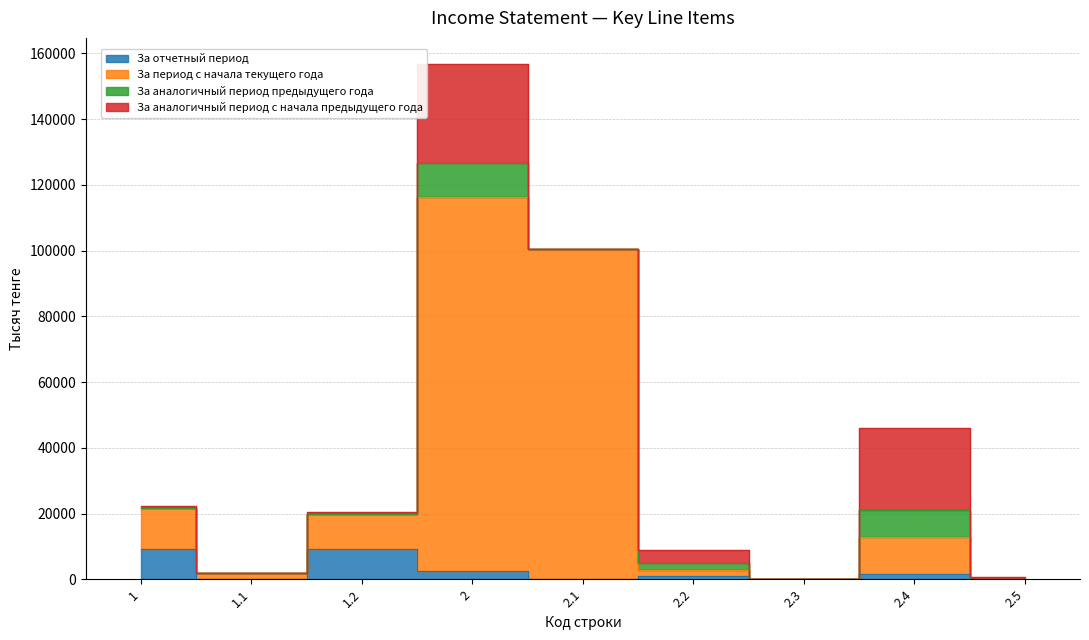

Between 2.1 and 2.4, which is larger?

2.4